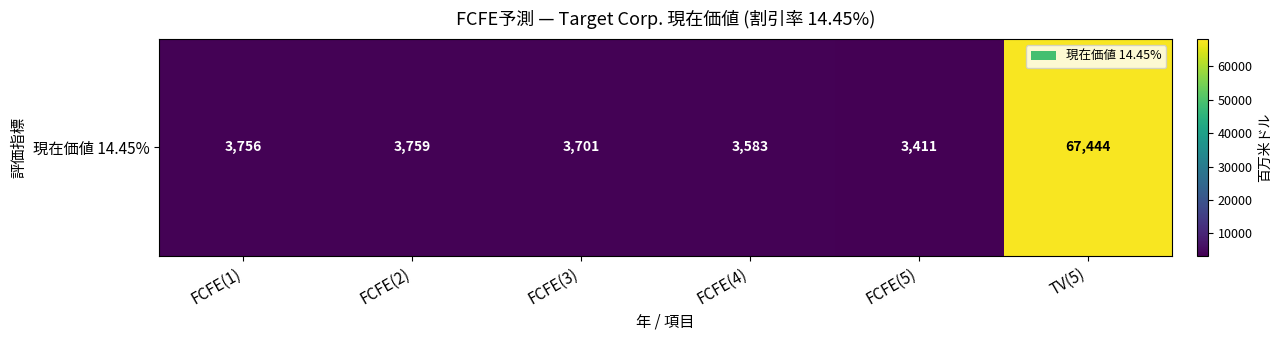

Reading left to right, extract all data points from this chart.

FCFE(1)=3756	FCFE(2)=3759	FCFE(3)=3701	FCFE(4)=3583	FCFE(5)=3411	TV(5)=67444